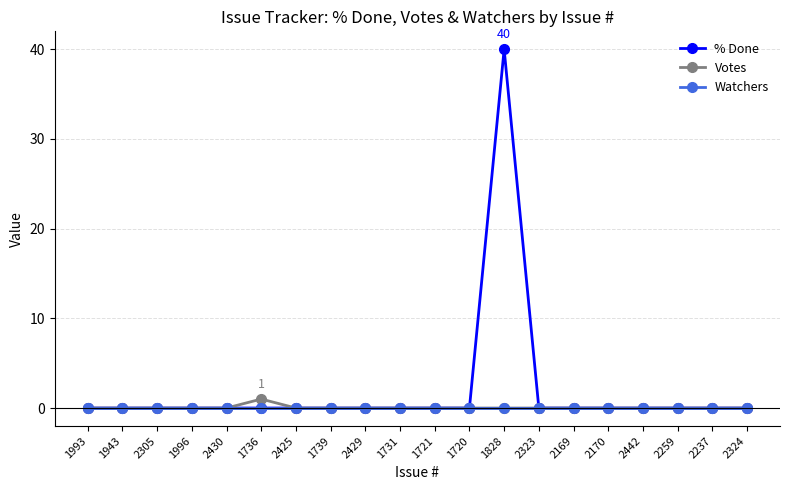

Which series has the largest total across all categories?

% Done